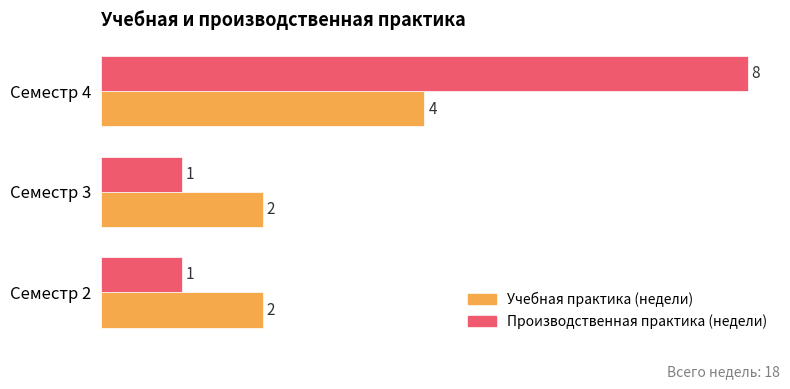

How many Производственная практика (недели) values are between 1 and 8?

3